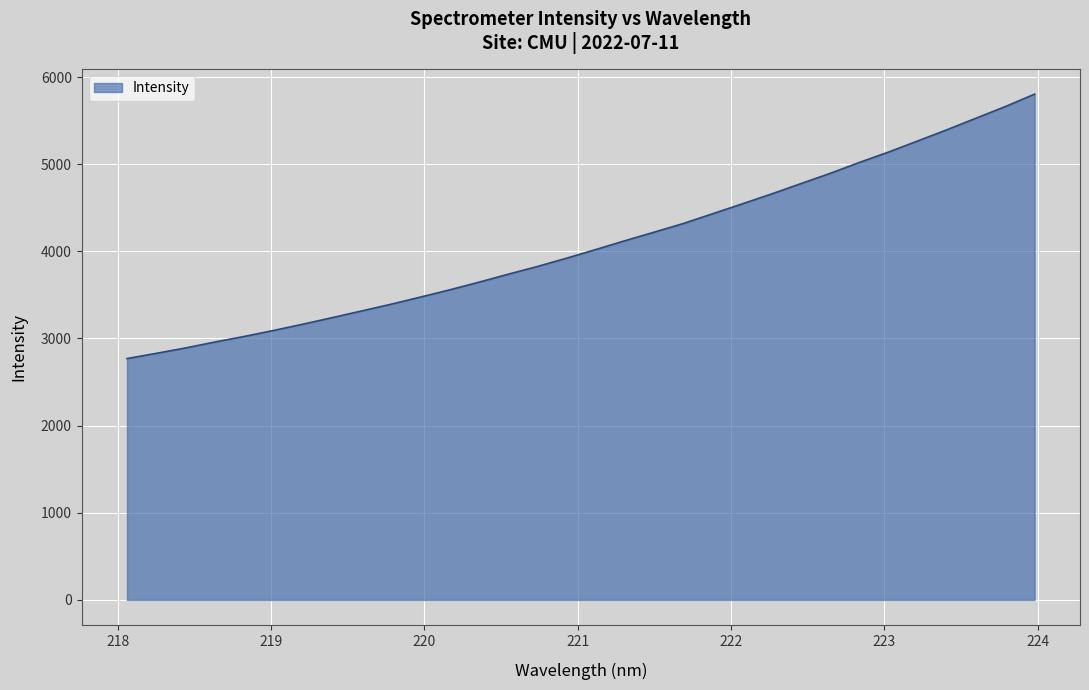

What is the minimum value shown in the chart?

2769.1